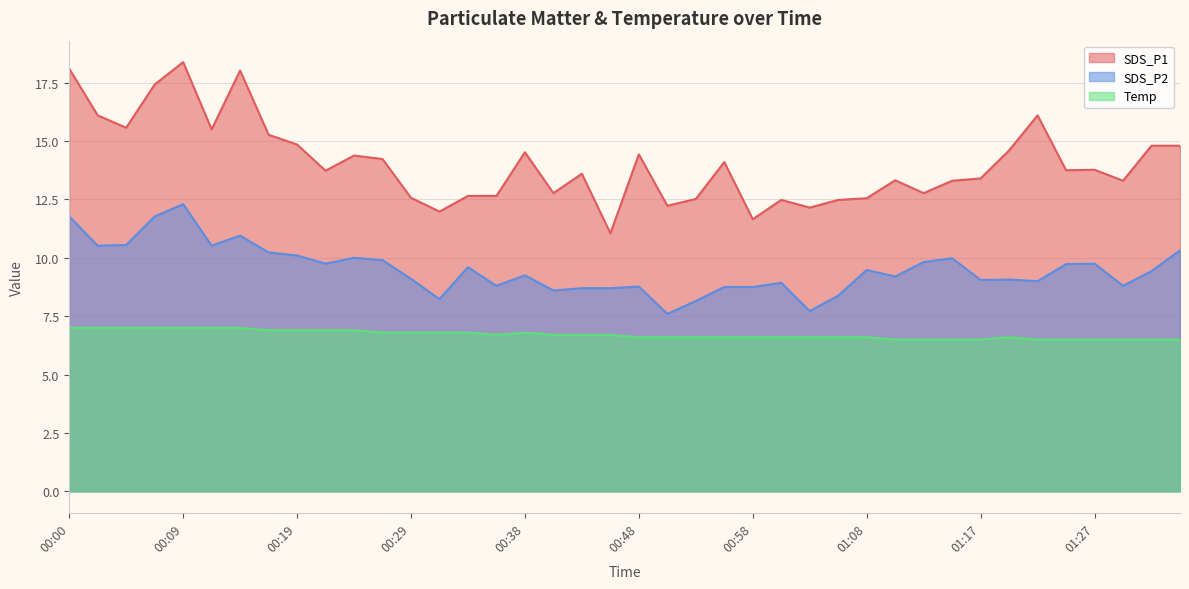

Which category has the lowest value in the Temp series?

01:10